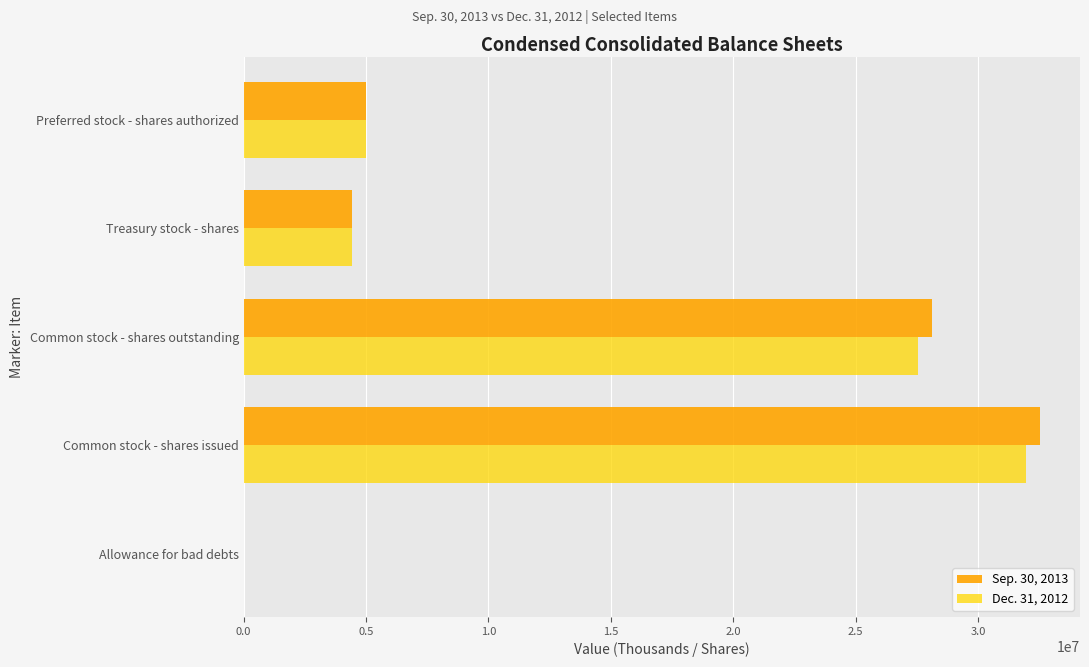

Is the value of Sep. 30, 2013 at Common stock - shares issued greater than the value of Dec. 31, 2012 at Treasury stock - shares?

Yes